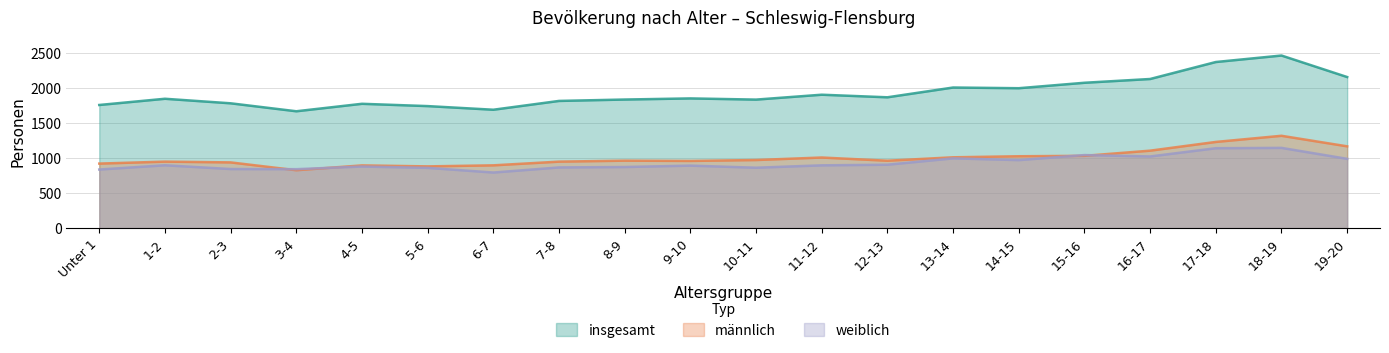

How many data points in weiblich are above 899?

9